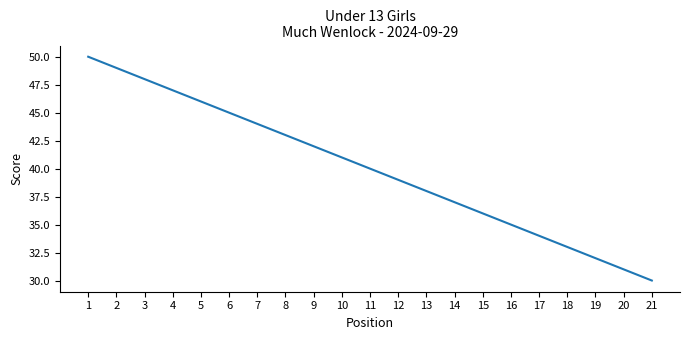

What is the sum of the values at 7 and 4?

91